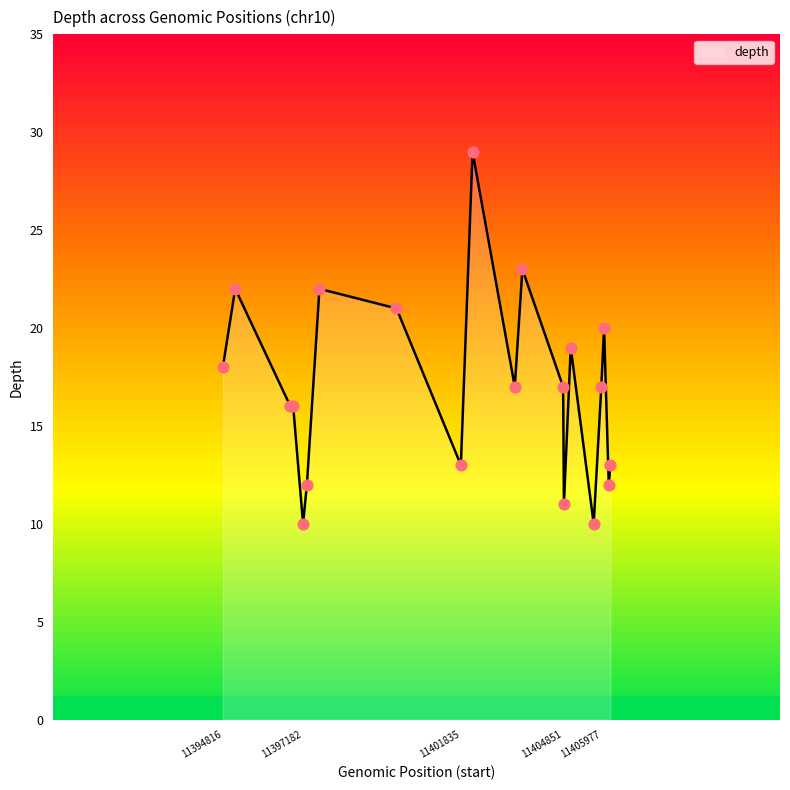

What is the difference between the maximum and minimum values?

19